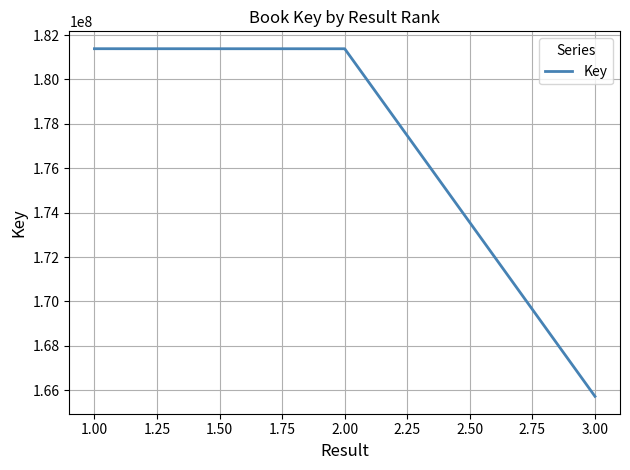

Where is the data nearest to the value 173555380?

2.00